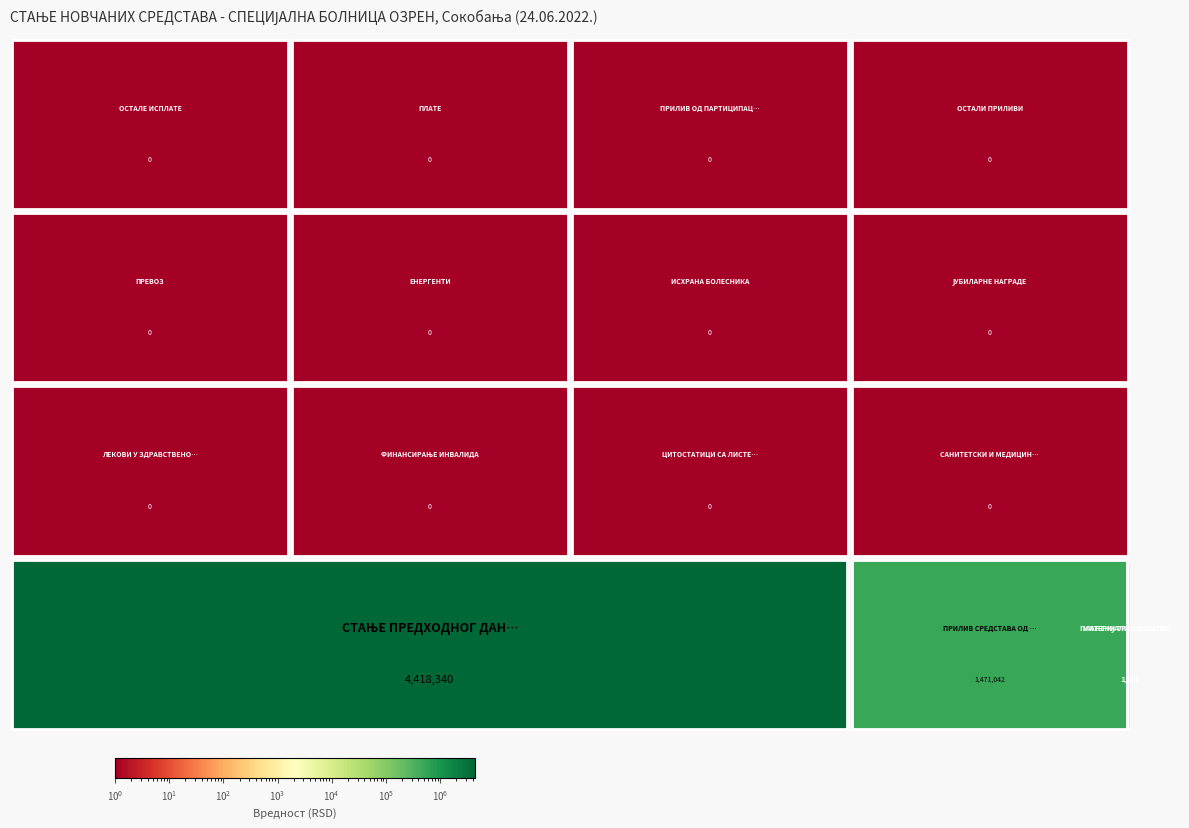

Reading left to right, extract all data points from this chart.

4418340.0	1471041.7	0.0	0.0	1899.0	0.0	0.0	0.0	0.0	0.0	0.0	1899.0	0.0	0.0	0.0	0.0